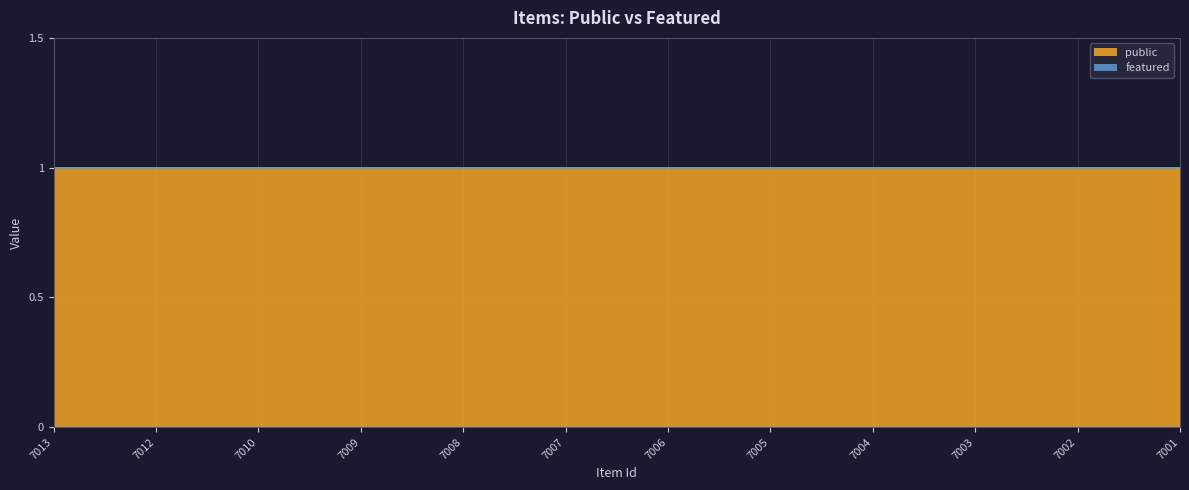

Does the chart have visible grid lines?

Yes